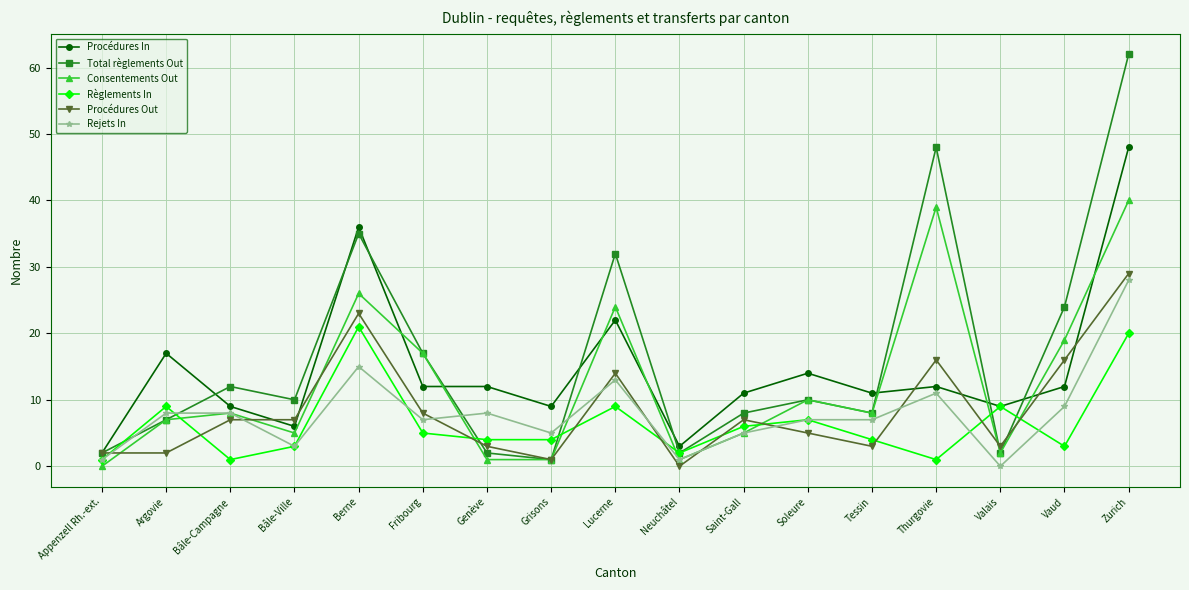

True or false: Consentements Out has a value of 2 at Bâle-Ville.

False